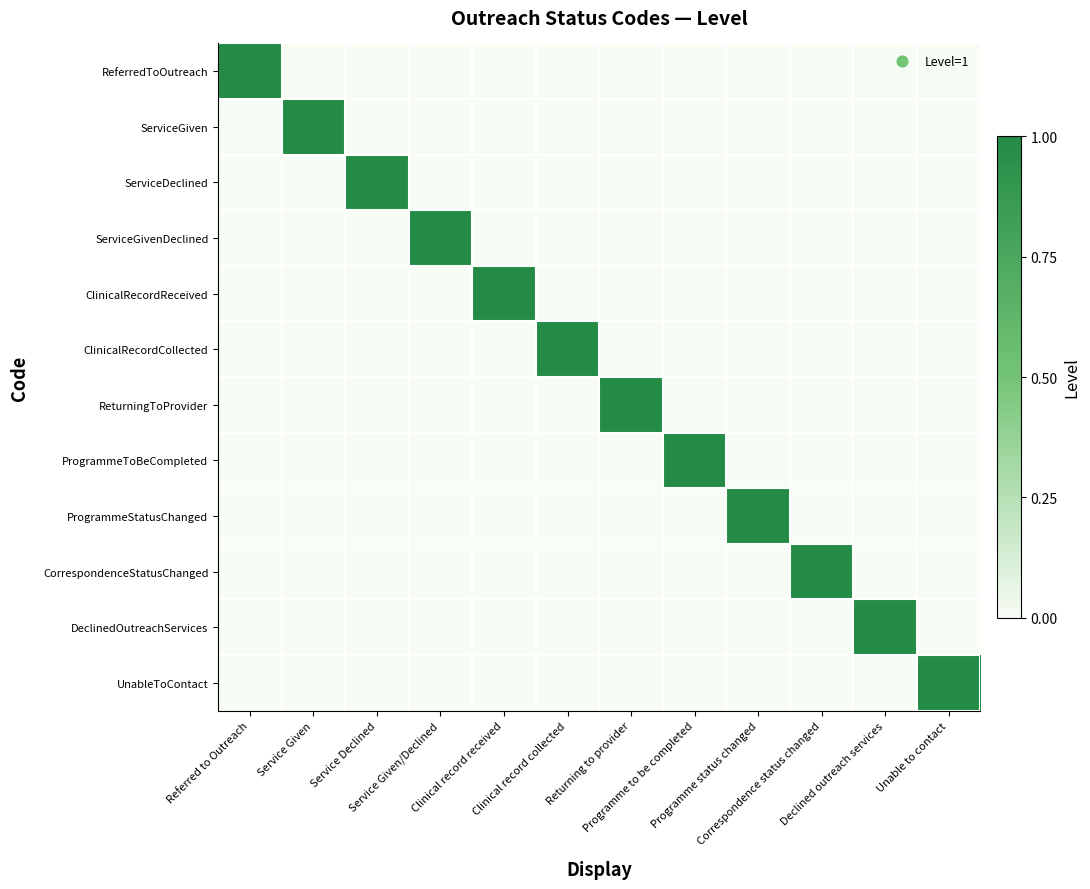

Reading left to right, extract all data points from this chart.

ReferredToOutreach: Referred to Outreach=1	Service Given=0	Service Declined=0	Service Given/Declined=0	Clinical record received=0	Clinical record collected=0	Returning to provider=0	Programme to be completed=0	Programme status changed=0	Correspondence status changed=0	Declined outreach services=0	Unable to contact=0
ServiceGiven: Referred to Outreach=0	Service Given=1	Service Declined=0	Service Given/Declined=0	Clinical record received=0	Clinical record collected=0	Returning to provider=0	Programme to be completed=0	Programme status changed=0	Correspondence status changed=0	Declined outreach services=0	Unable to contact=0
ServiceDeclined: Referred to Outreach=0	Service Given=0	Service Declined=1	Service Given/Declined=0	Clinical record received=0	Clinical record collected=0	Returning to provider=0	Programme to be completed=0	Programme status changed=0	Correspondence status changed=0	Declined outreach services=0	Unable to contact=0
ServiceGivenDeclined: Referred to Outreach=0	Service Given=0	Service Declined=0	Service Given/Declined=1	Clinical record received=0	Clinical record collected=0	Returning to provider=0	Programme to be completed=0	Programme status changed=0	Correspondence status changed=0	Declined outreach services=0	Unable to contact=0
ClinicalRecordReceived: Referred to Outreach=0	Service Given=0	Service Declined=0	Service Given/Declined=0	Clinical record received=1	Clinical record collected=0	Returning to provider=0	Programme to be completed=0	Programme status changed=0	Correspondence status changed=0	Declined outreach services=0	Unable to contact=0
ClinicalRecordCollected: Referred to Outreach=0	Service Given=0	Service Declined=0	Service Given/Declined=0	Clinical record received=0	Clinical record collected=1	Returning to provider=0	Programme to be completed=0	Programme status changed=0	Correspondence status changed=0	Declined outreach services=0	Unable to contact=0
ReturningToProvider: Referred to Outreach=0	Service Given=0	Service Declined=0	Service Given/Declined=0	Clinical record received=0	Clinical record collected=0	Returning to provider=1	Programme to be completed=0	Programme status changed=0	Correspondence status changed=0	Declined outreach services=0	Unable to contact=0
ProgrammeToBeCompleted: Referred to Outreach=0	Service Given=0	Service Declined=0	Service Given/Declined=0	Clinical record received=0	Clinical record collected=0	Returning to provider=0	Programme to be completed=1	Programme status changed=0	Correspondence status changed=0	Declined outreach services=0	Unable to contact=0
ProgrammeStatusChanged: Referred to Outreach=0	Service Given=0	Service Declined=0	Service Given/Declined=0	Clinical record received=0	Clinical record collected=0	Returning to provider=0	Programme to be completed=0	Programme status changed=1	Correspondence status changed=0	Declined outreach services=0	Unable to contact=0
CorrespondenceStatusChanged: Referred to Outreach=0	Service Given=0	Service Declined=0	Service Given/Declined=0	Clinical record received=0	Clinical record collected=0	Returning to provider=0	Programme to be completed=0	Programme status changed=0	Correspondence status changed=1	Declined outreach services=0	Unable to contact=0
DeclinedOutreachServices: Referred to Outreach=0	Service Given=0	Service Declined=0	Service Given/Declined=0	Clinical record received=0	Clinical record collected=0	Returning to provider=0	Programme to be completed=0	Programme status changed=0	Correspondence status changed=0	Declined outreach services=1	Unable to contact=0
UnableToContact: Referred to Outreach=0	Service Given=0	Service Declined=0	Service Given/Declined=0	Clinical record received=0	Clinical record collected=0	Returning to provider=0	Programme to be completed=0	Programme status changed=0	Correspondence status changed=0	Declined outreach services=0	Unable to contact=1